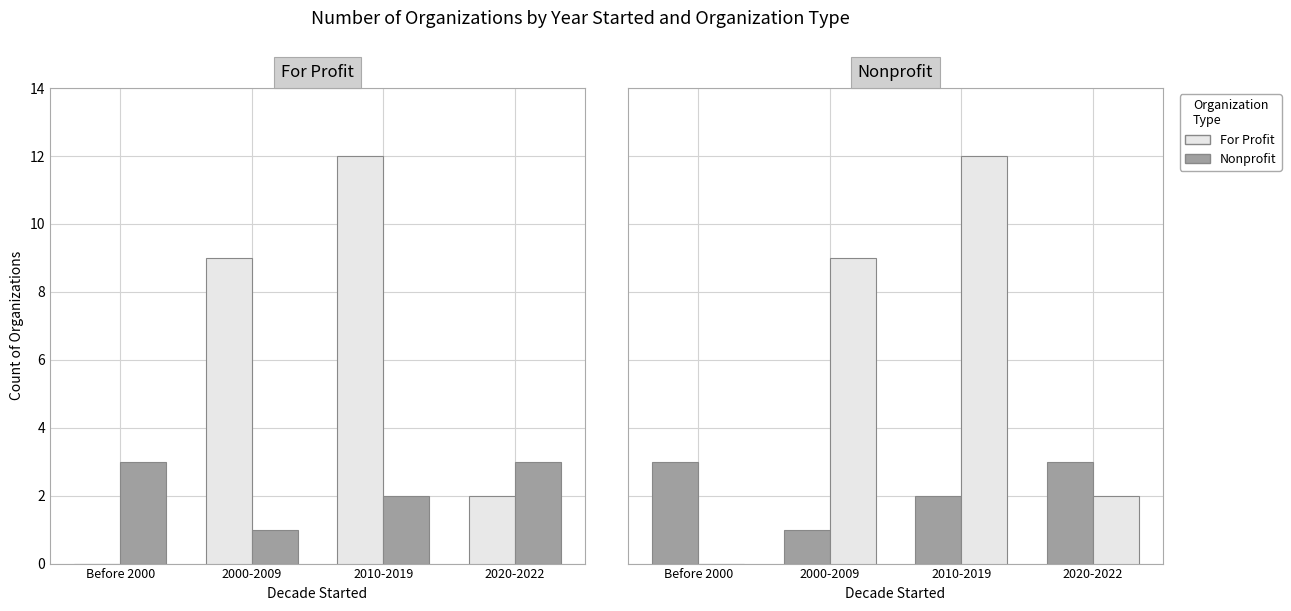

Reading left to right, list all the values displayed in this chart.

For Profit: 0	9	12	2
Nonprofit: 3	1	2	3